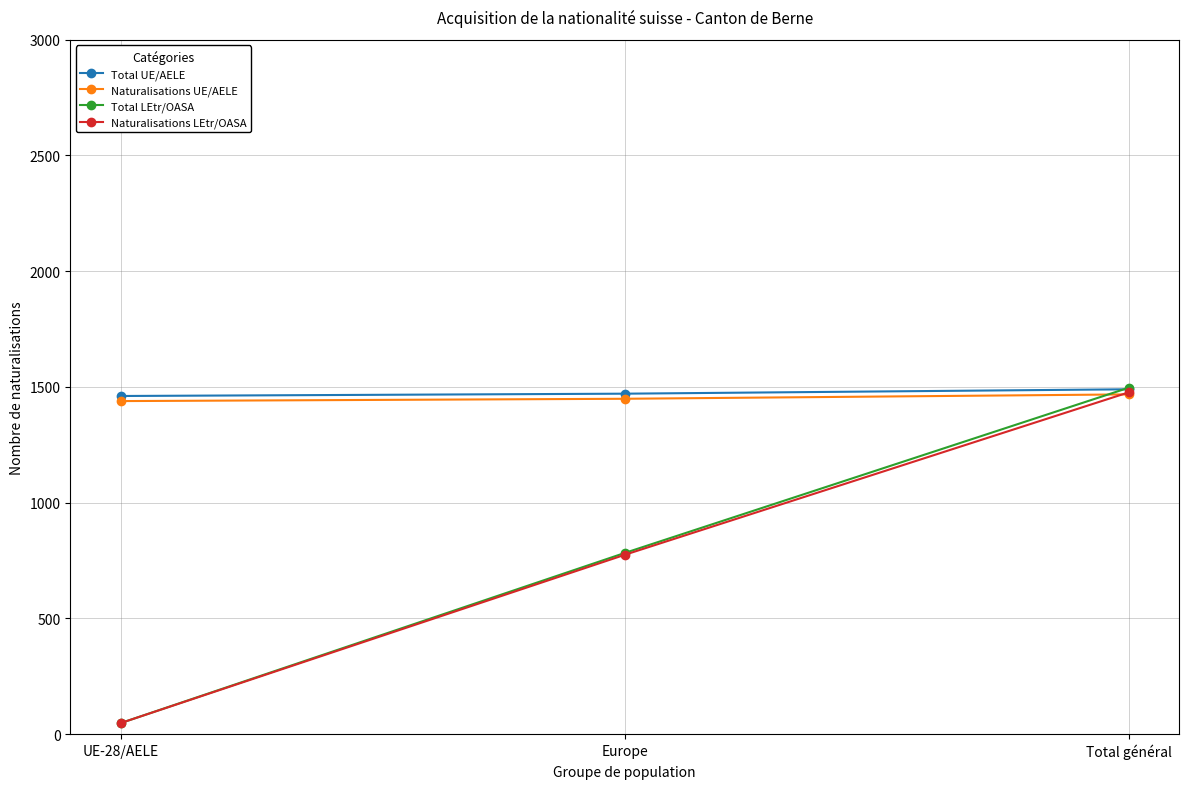

At how many categories does at least one series exceed 1184?

3